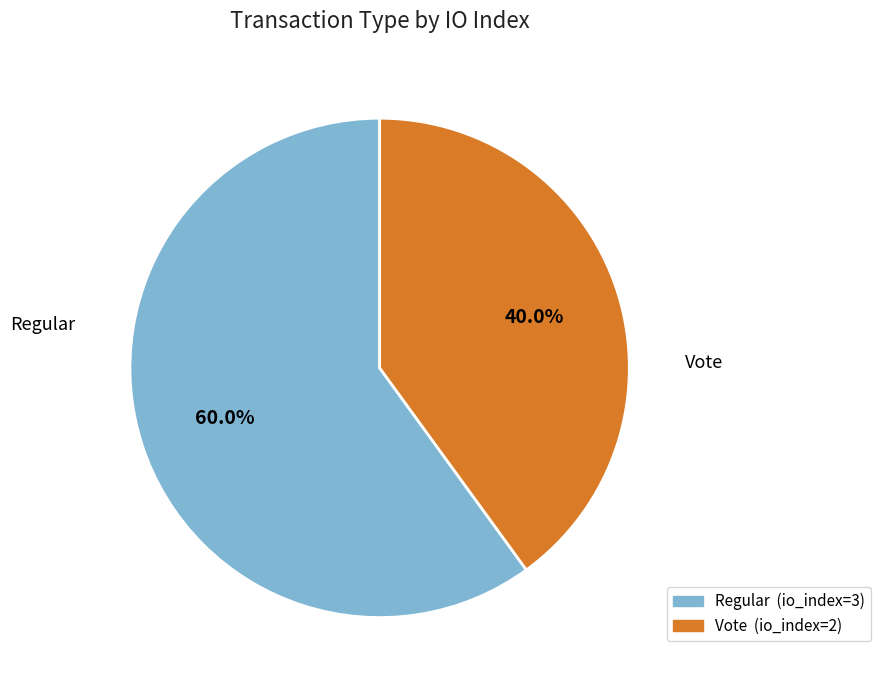

Is there a majority slice in this chart?

Yes